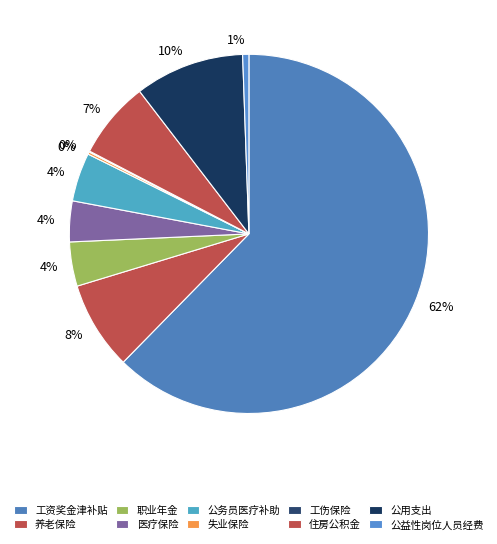

To the nearest percent, what is the difference between the largest and smallest slice percentages?

62%